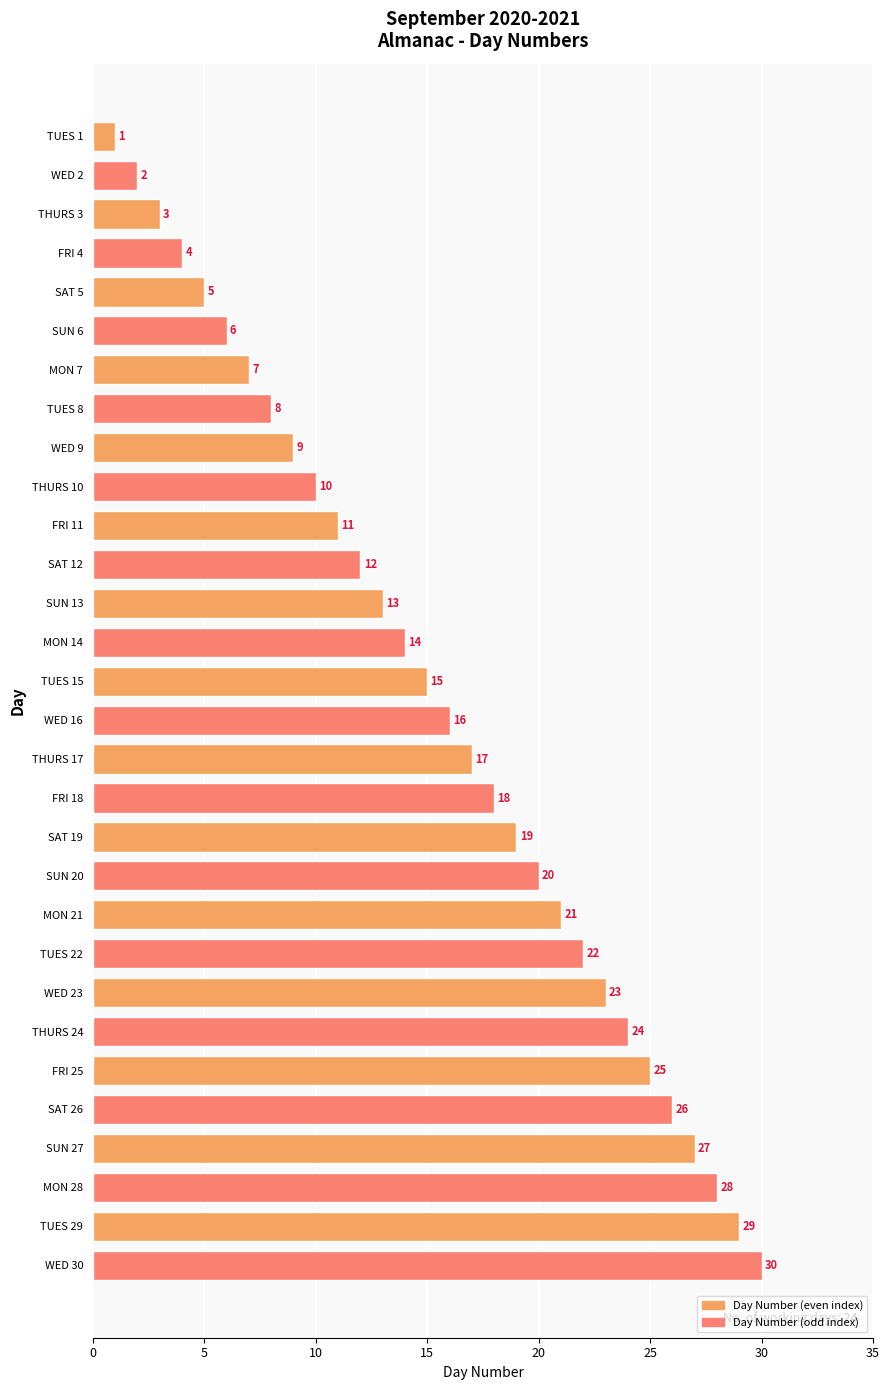

Which category has the highest value across all series?

WED 30